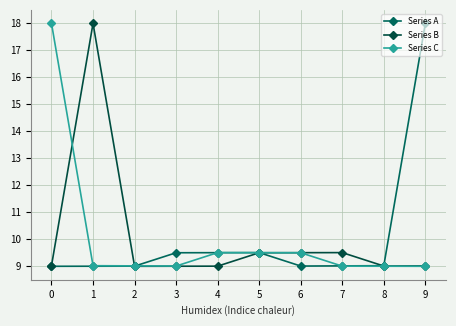

What is the total value across all series at 2?

27.0